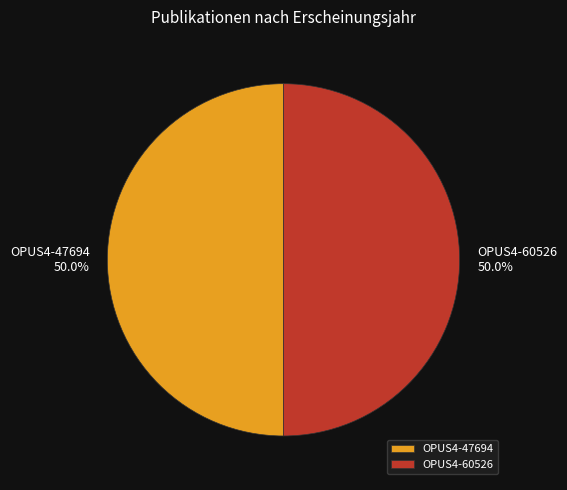

What is the ratio of the value at OPUS4-47694 to the value at OPUS4-60526?

1.0